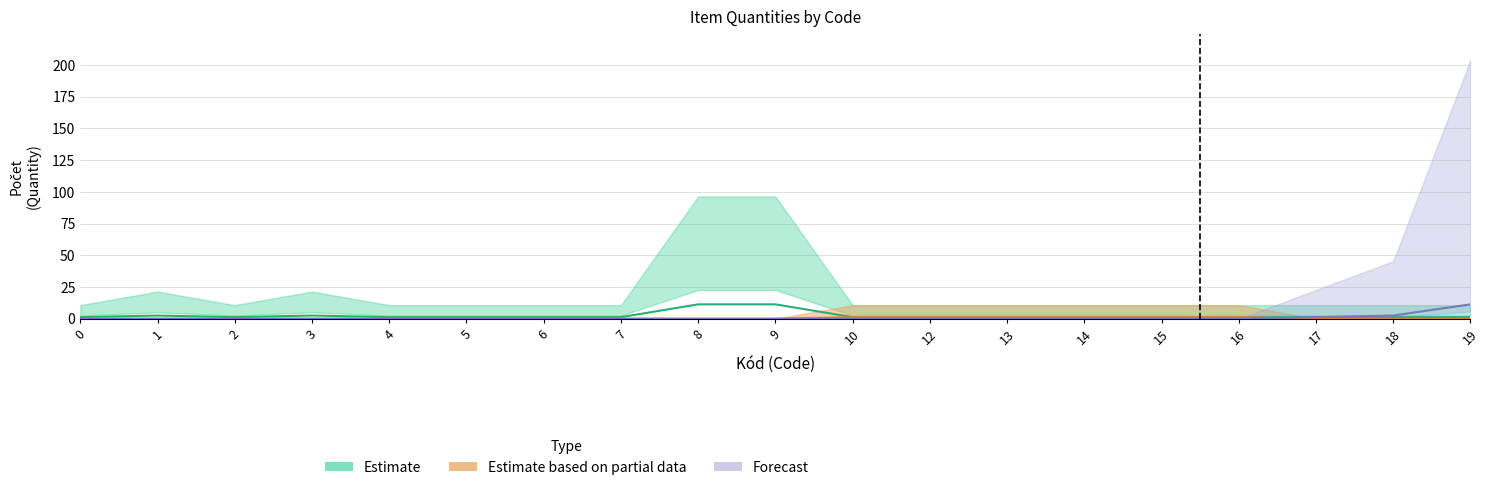

Is it true that Estimate based on partial data equals -0.5 at 2?

False